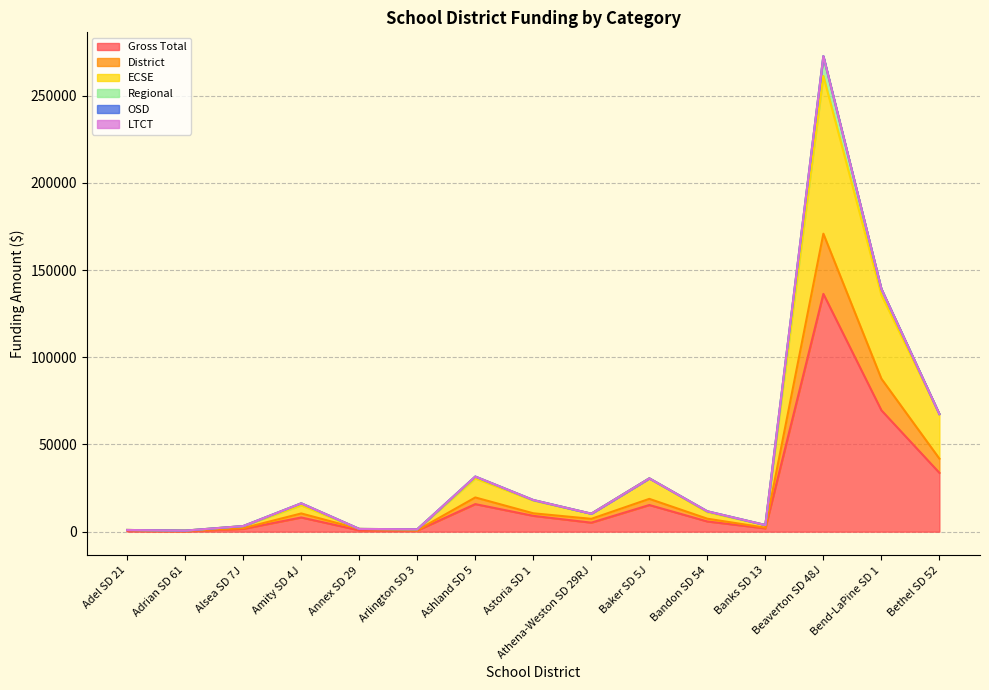

True or false: ECSE and Gross Total cross at least once.

False